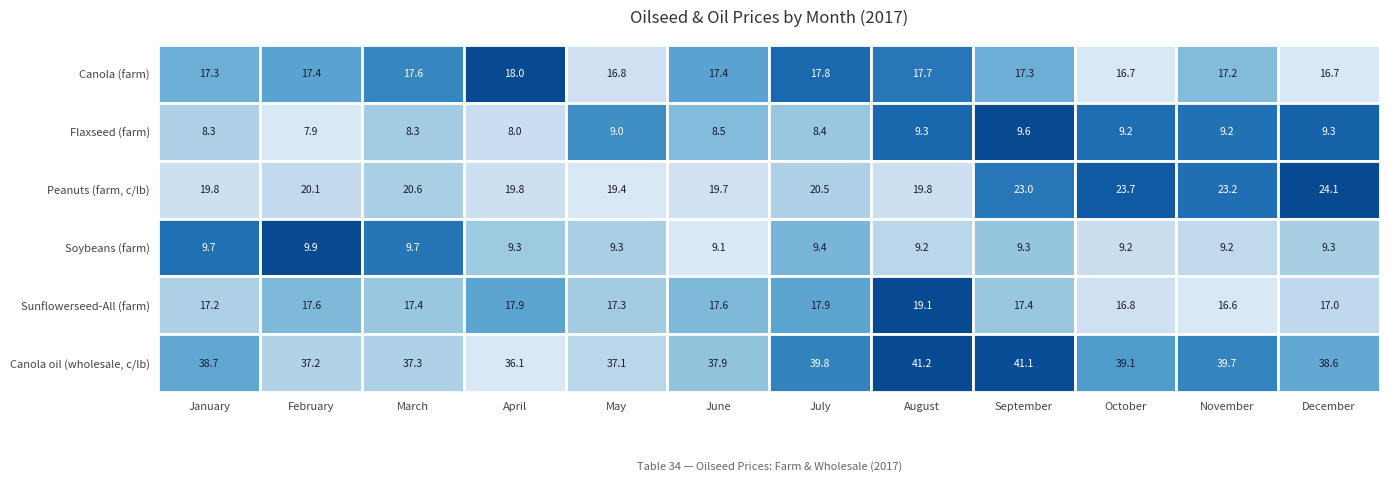

What is the difference between the Canola (farm) values at July and January?

0.5